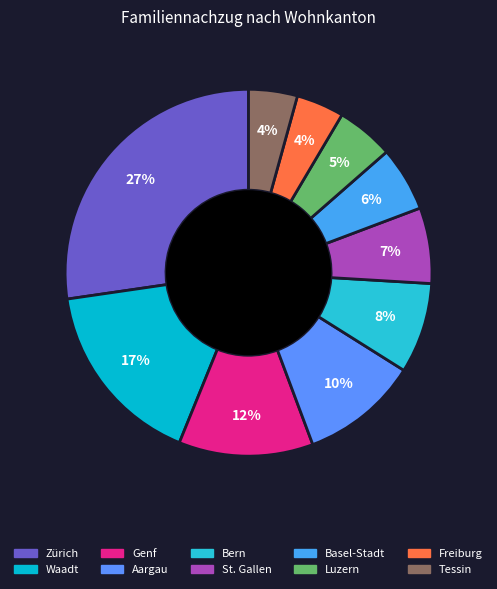

How many segments does this pie chart have?

10